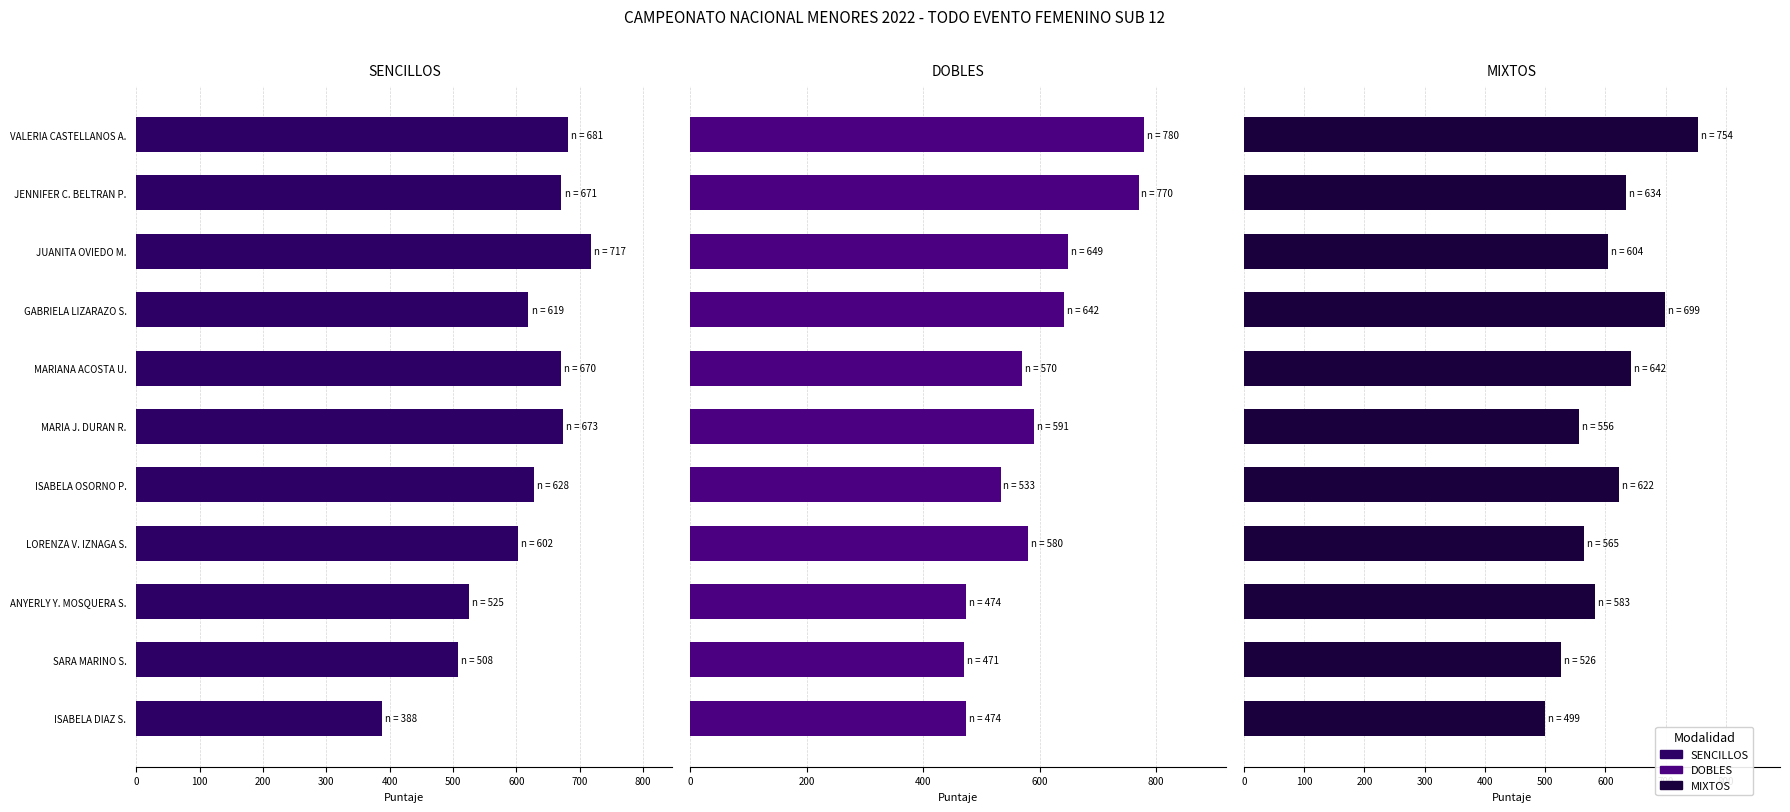

Is it true that MIXTOS equals 642 at MARIANA ACOSTA U.?

True